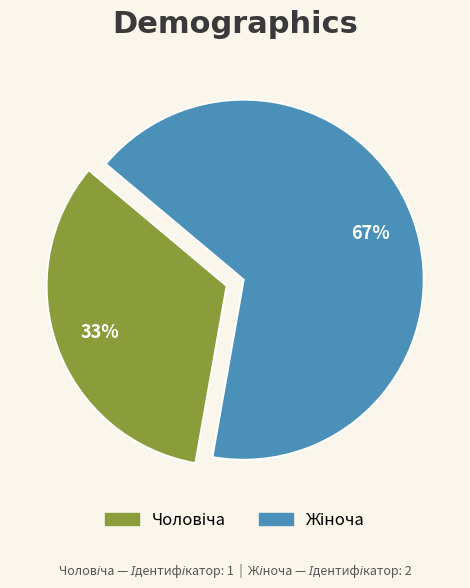

To the nearest percent, what is the average slice percentage?

50%